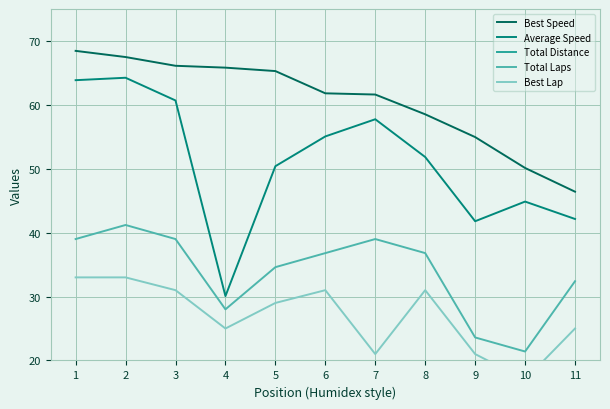

True or false: Total Laps has a value of 41.2 at 2.

True